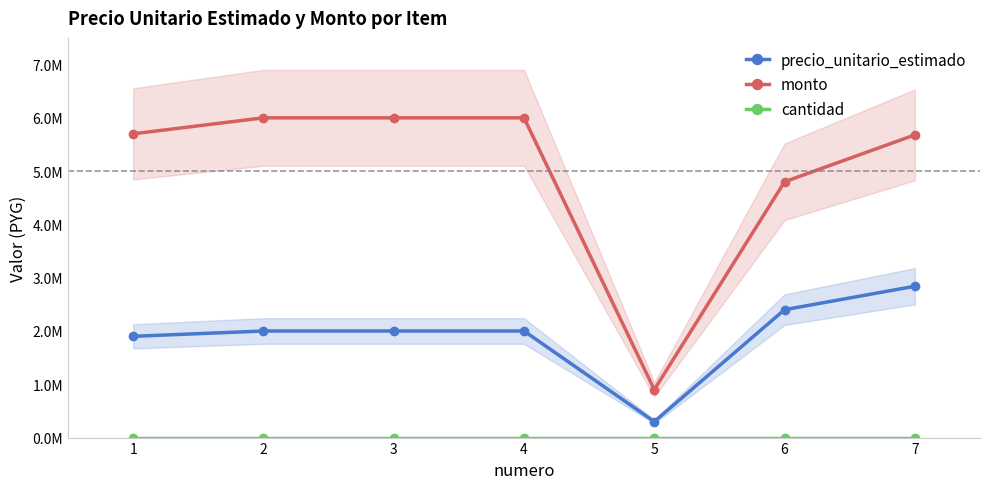

Which series has the largest range (max minus min)?

monto